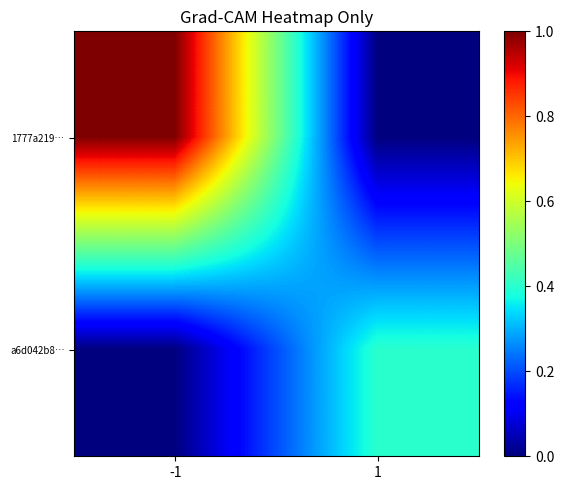

At how many categories does at least one series exceed 0?

2